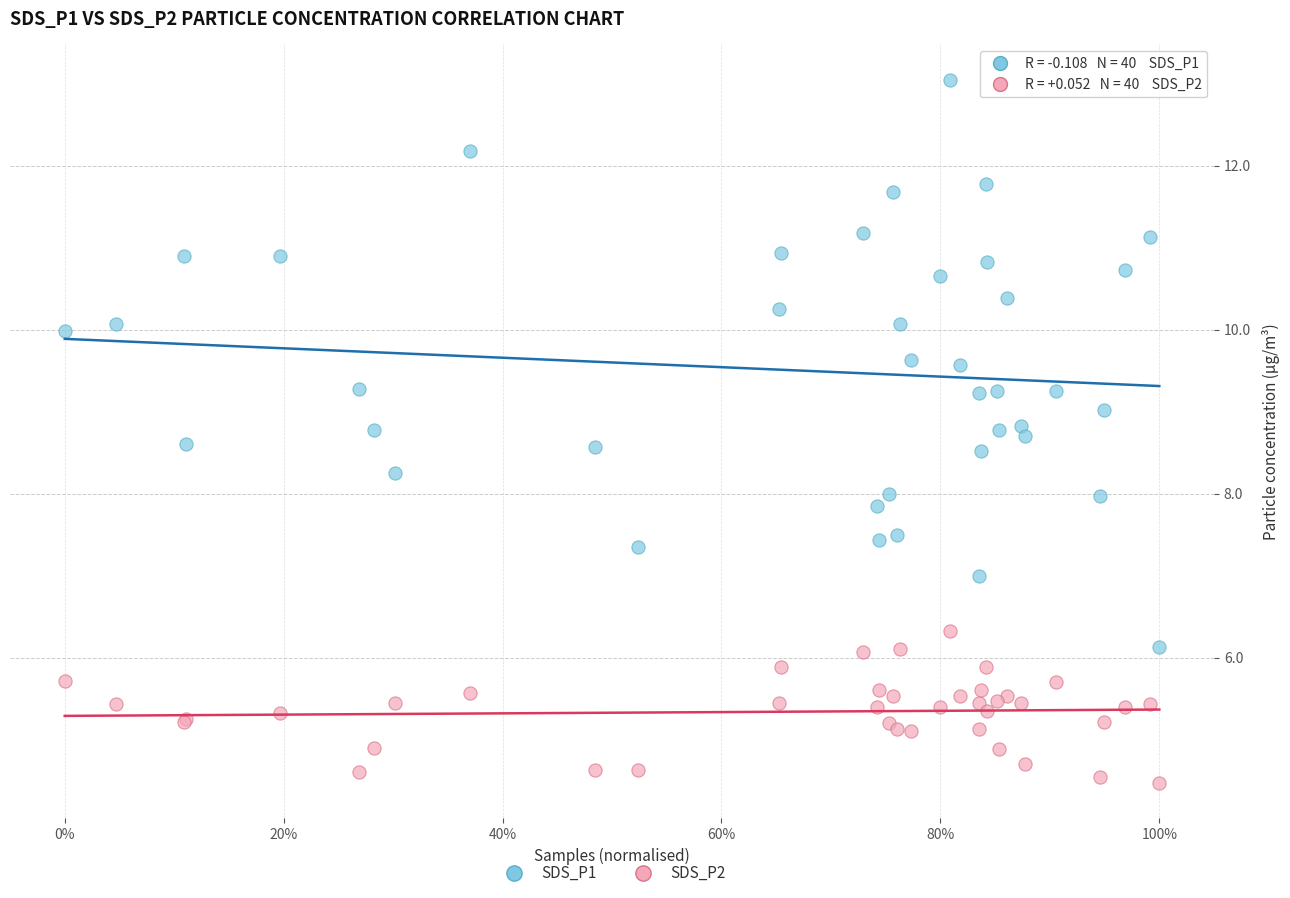

Which series reaches the maximum Y coordinate?

SDS_P1